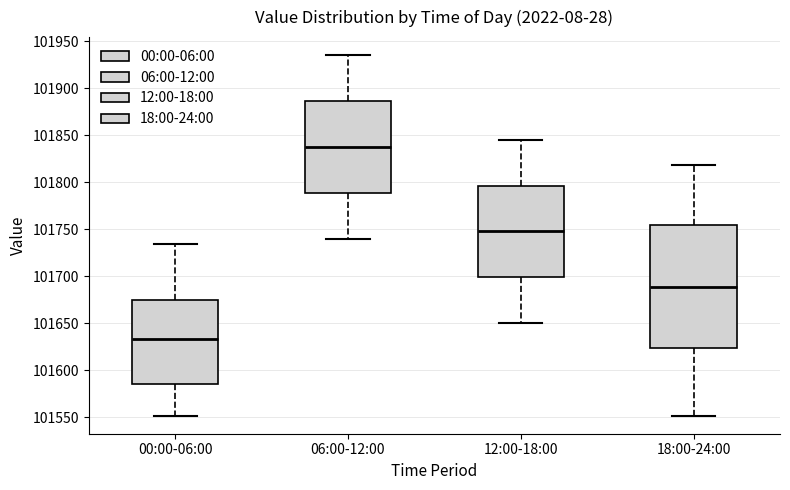

Reading left to right, transcribe this box plot: for each box, give where its median line is, the range the box spans, and where its two whiskers end, as read against the y-axis. The values are not printed on the chart, so give them approximately, as read against the axis.

00:00-06:00: median 101635, box 101585 to 101675, whiskers 101550 to 101735
06:00-12:00: median 101840, box 101790 to 101885, whiskers 101740 to 101935
12:00-18:00: median 101750, box 101700 to 101795, whiskers 101650 to 101845
18:00-24:00: median 101690, box 101625 to 101755, whiskers 101550 to 101820